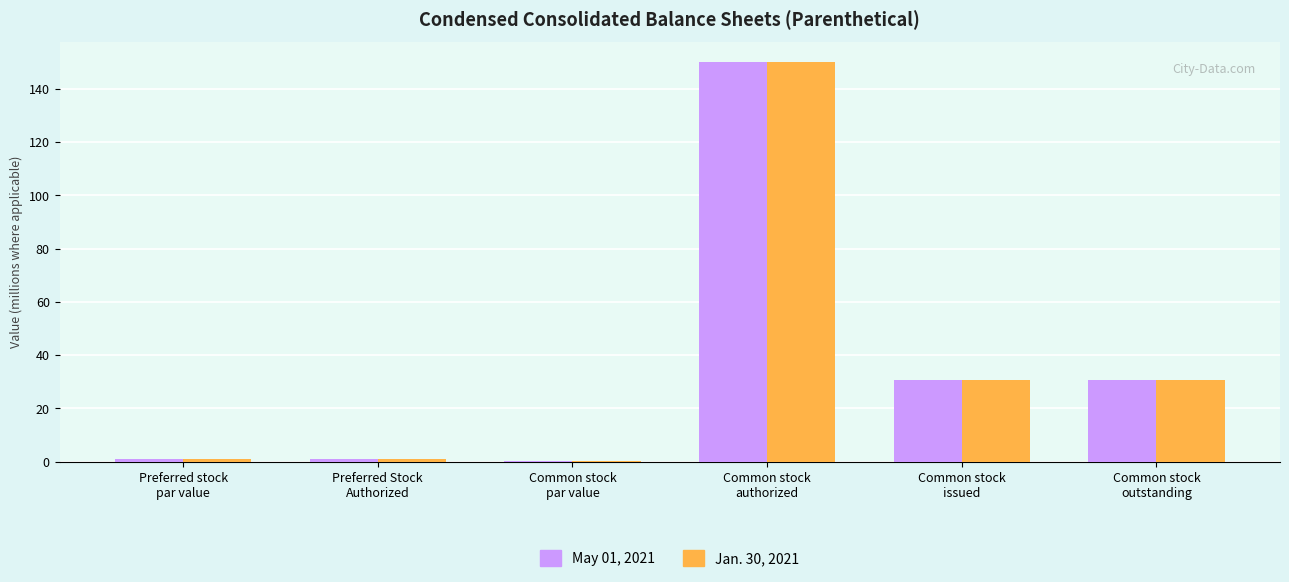

The Jan. 30, 2021 series shows 30.6 at Common stock
issued. True or false?

True